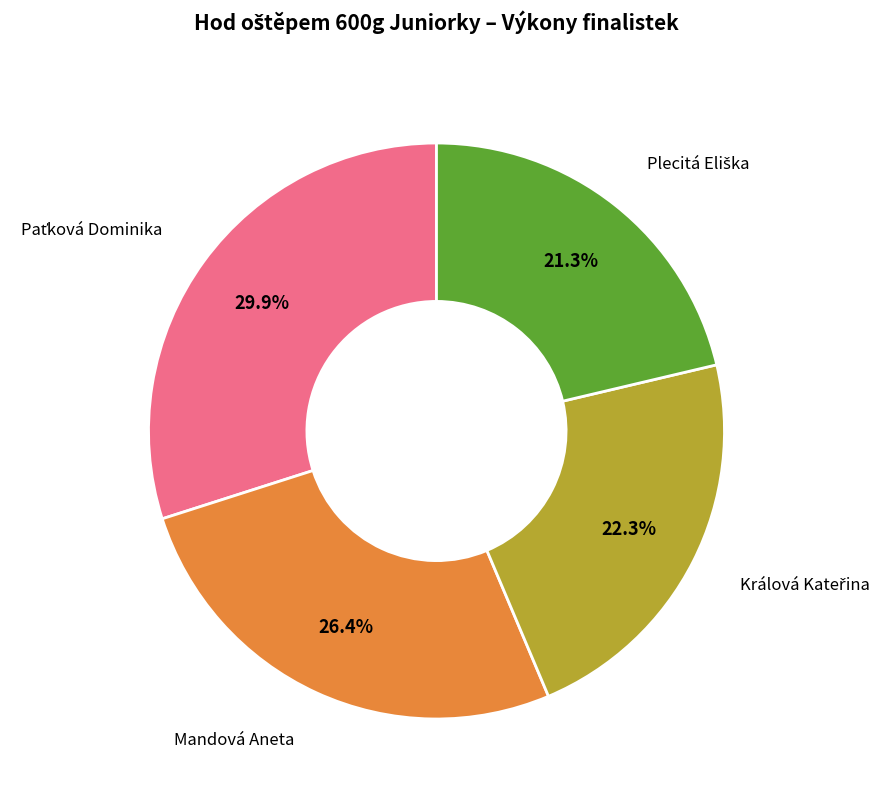

Is there a majority slice in this chart?

No